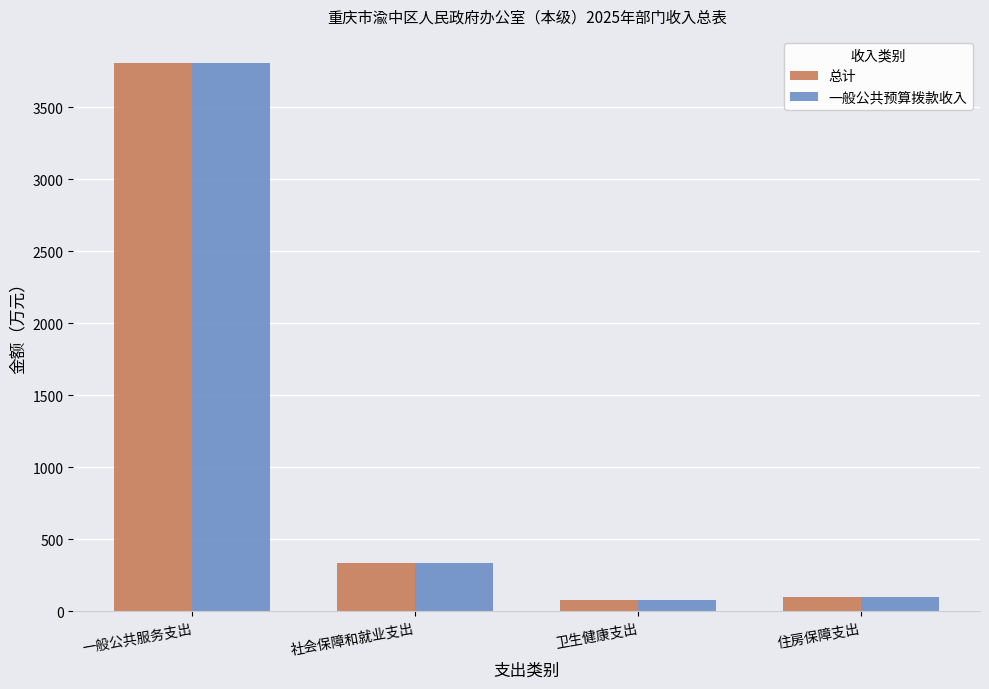

Does the chart contain any negative values?

No